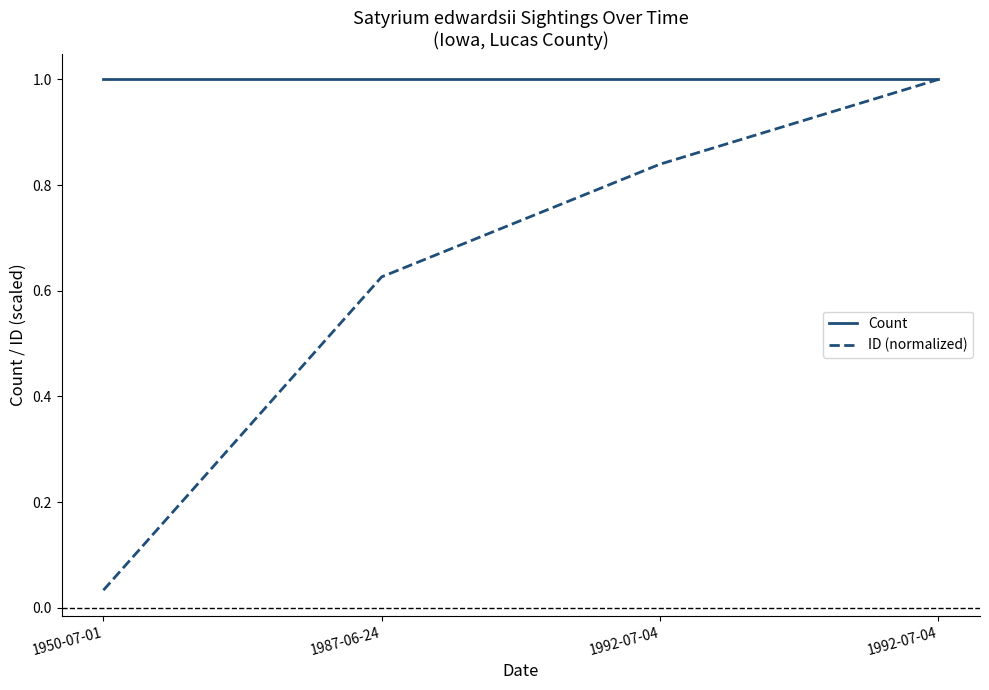

The value of ID (normalized) at 1992-07-04 is 0.8. True or false?

True